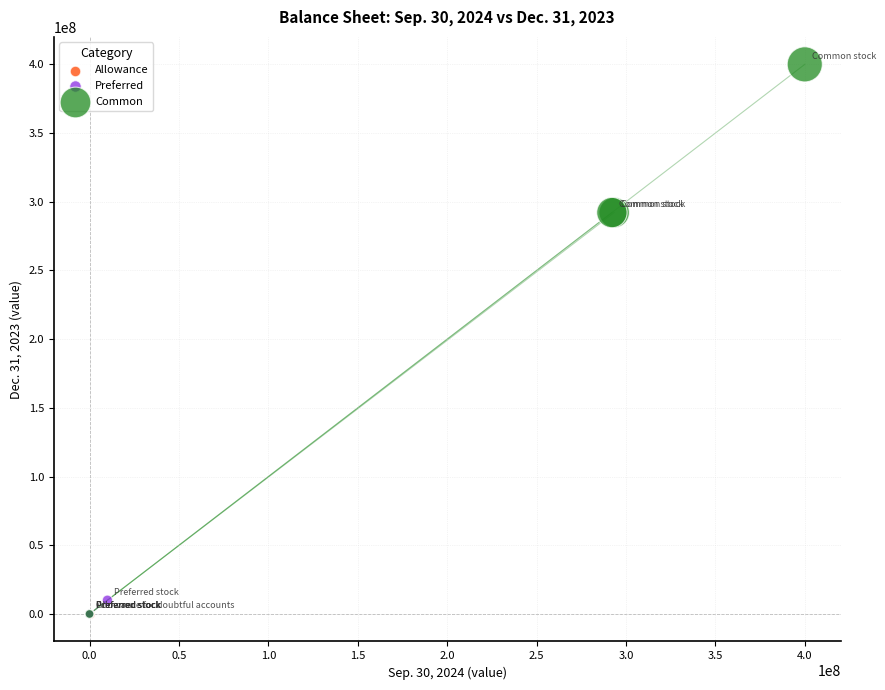

Which series contains the highest Y value?

Common